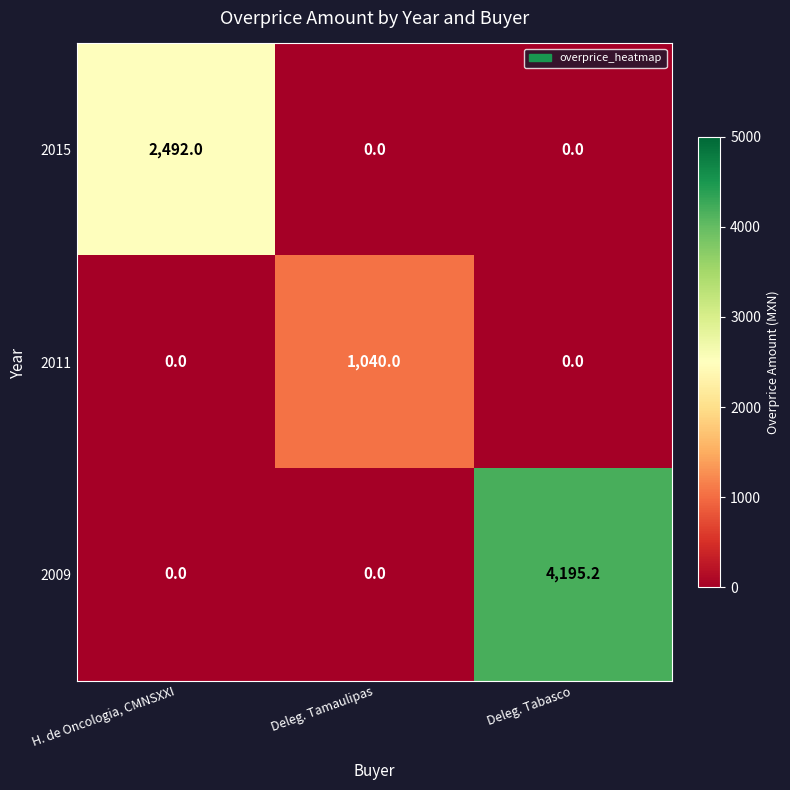

How many positive values does the 2011 series have?

1